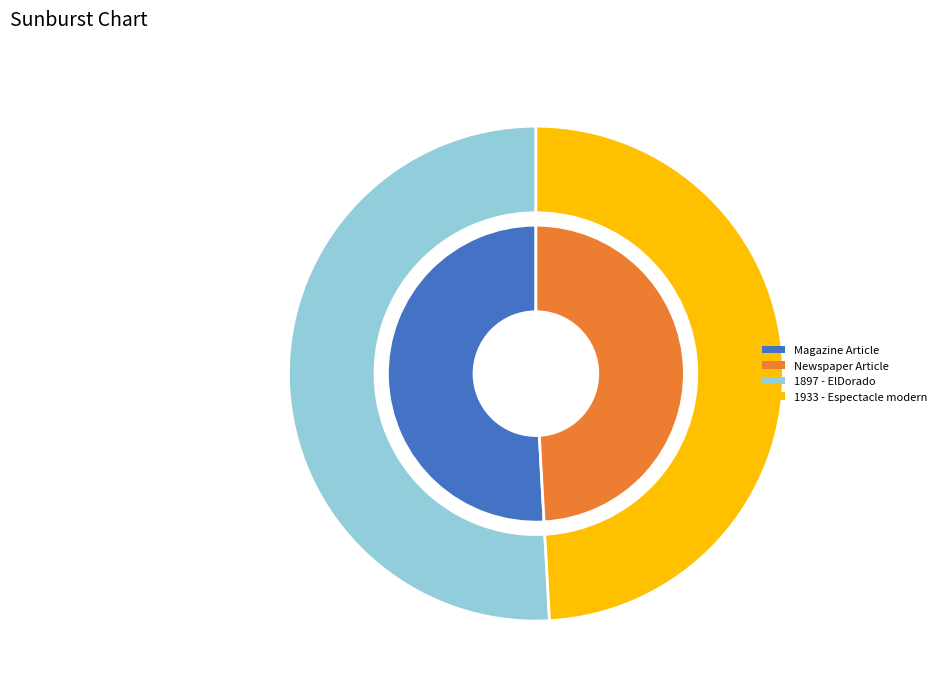

Count the number of slices in the pie.

2